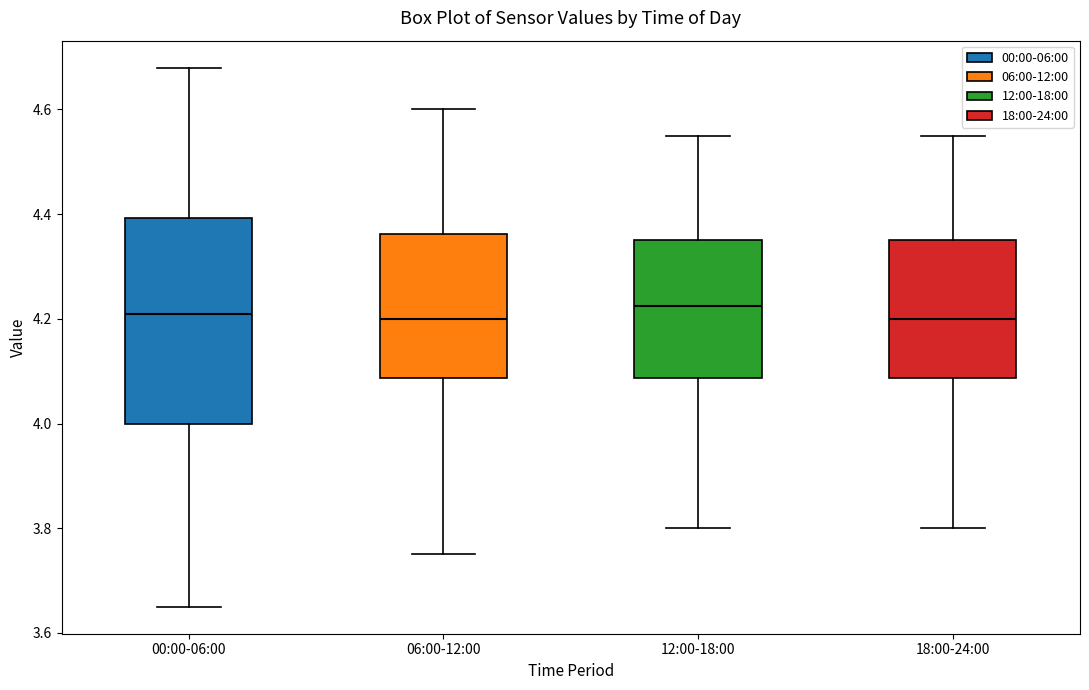

Reading left to right, transcribe this box plot: for each box, give where its median line is, the range the box spans, and where its two whiskers end, as read against the y-axis. The values are not printed on the chart, so give them approximately, as read against the axis.

00:00-06:00: median 4.22, box 4.00 to 4.40, whiskers 3.66 to 4.68
06:00-12:00: median 4.20, box 4.08 to 4.36, whiskers 3.76 to 4.60
12:00-18:00: median 4.22, box 4.08 to 4.36, whiskers 3.80 to 4.56
18:00-24:00: median 4.20, box 4.08 to 4.36, whiskers 3.80 to 4.56